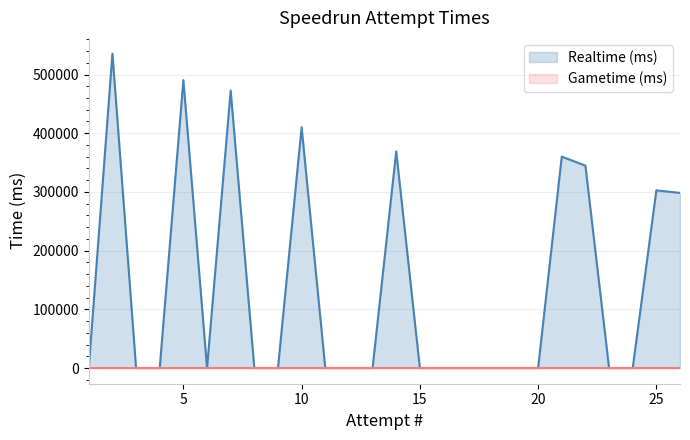

Count the number of categories in the chart.

26